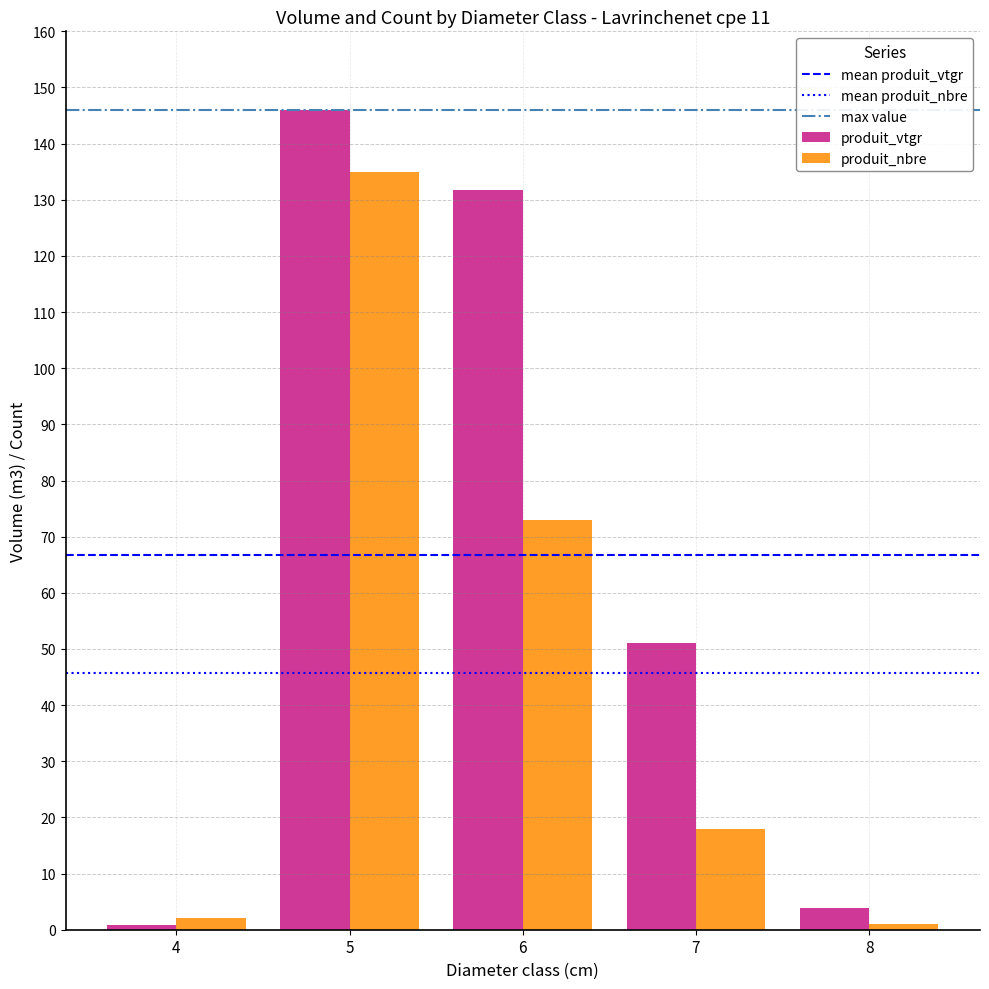

The produit_vtgr series shows 0.8 at 4. True or false?

True